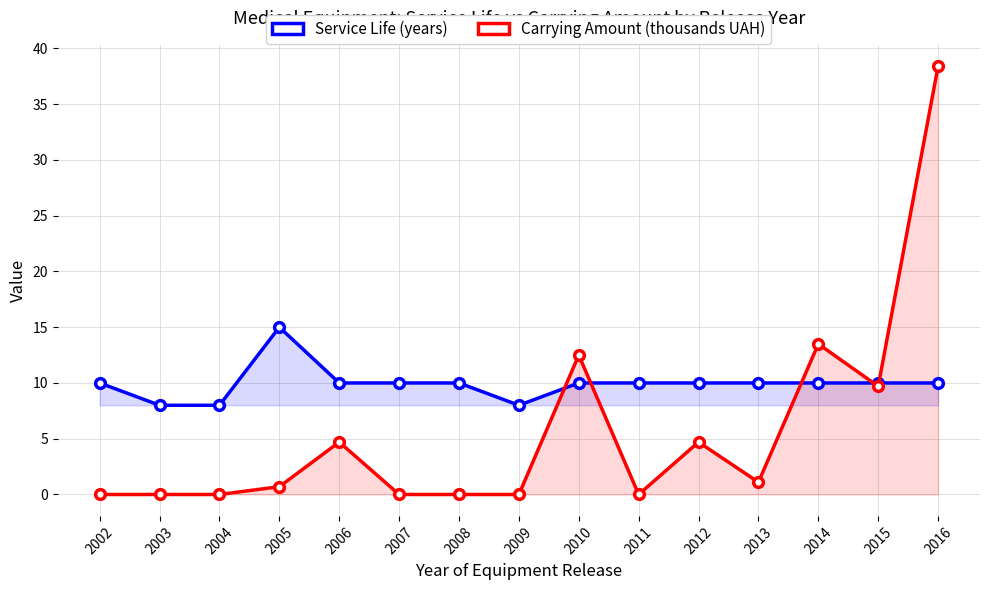

Between which two adjacent categories do Service Life (years) and Carrying Amount (thousands UAH) first intersect?

2009 and 2010